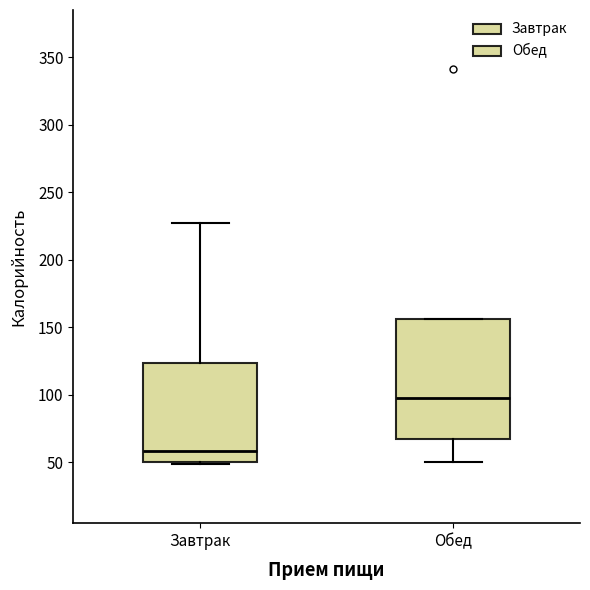

Which box has the highest median line?

Обед